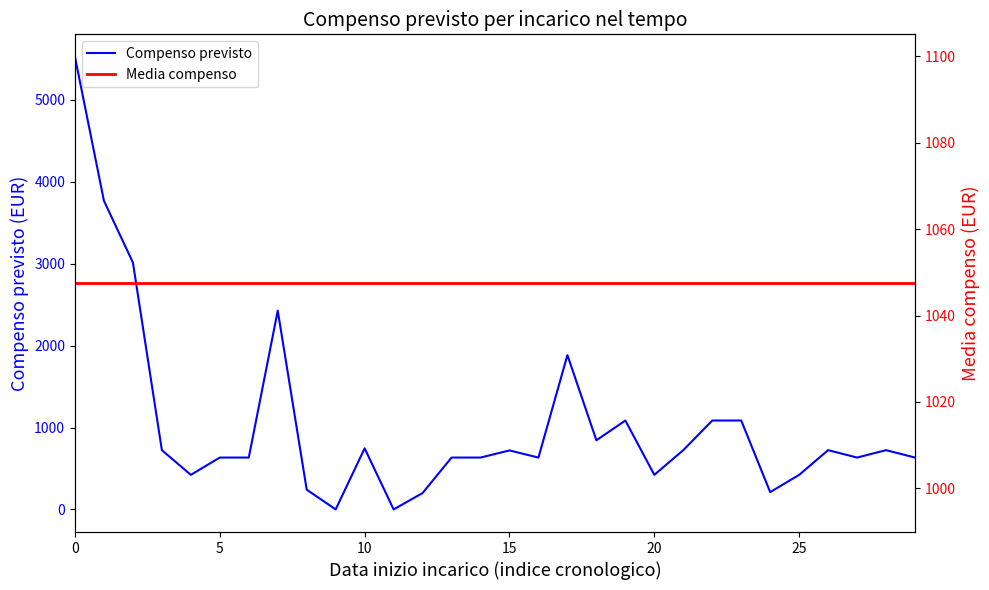

Reading right to left, what are all the values shown in this chart?

Compenso previsto: 633.0	723.4	633.0	723.4	422.0	211.0	1085.2	1085.2	723.4	422.0	1085.2	844.0	1884.0	633.0	720.0	633.0	633.0	200.0	0.0	745.6	0.0	241.1	2426.5	633.0	633.0	422.0	723.4	3014.3	3767.9	5523.7
Media compenso: 1047.5	1047.5	1047.5	1047.5	1047.5	1047.5	1047.5	1047.5	1047.5	1047.5	1047.5	1047.5	1047.5	1047.5	1047.5	1047.5	1047.5	1047.5	1047.5	1047.5	1047.5	1047.5	1047.5	1047.5	1047.5	1047.5	1047.5	1047.5	1047.5	1047.5